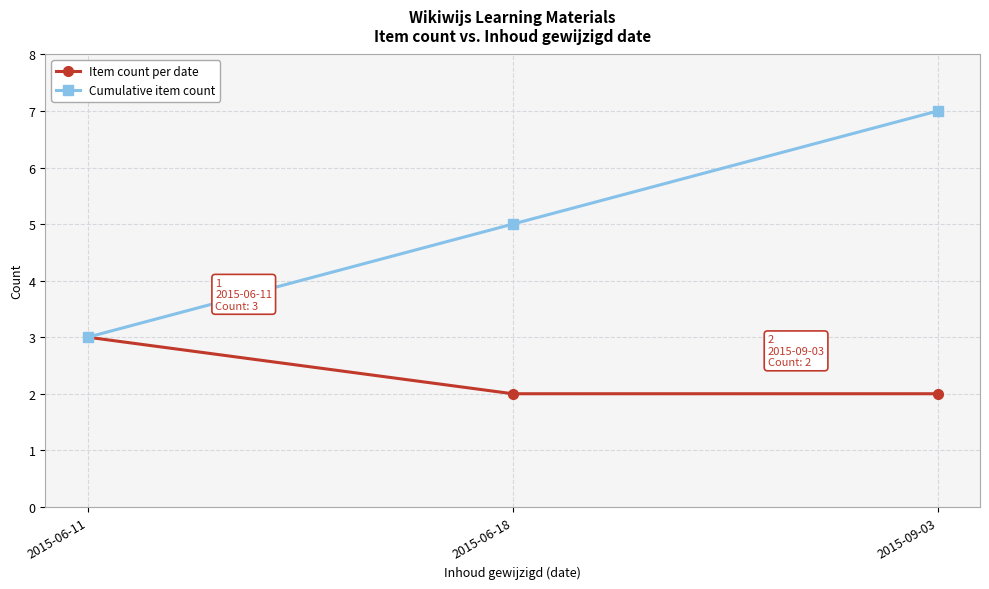

How many distinct data groups are displayed?

2